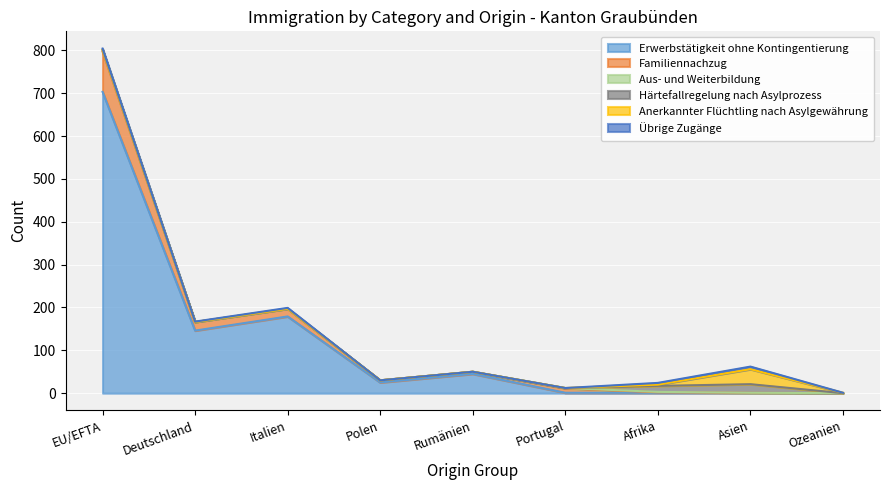

What are all the series names shown in the legend?

Erwerbstätigkeit ohne Kontingentierung, Familiennachzug, Aus- und Weiterbildung, Härtefallregelung nach Asylprozess, Anerkannter Flüchtling nach Asylgewährung, Übrige Zugänge